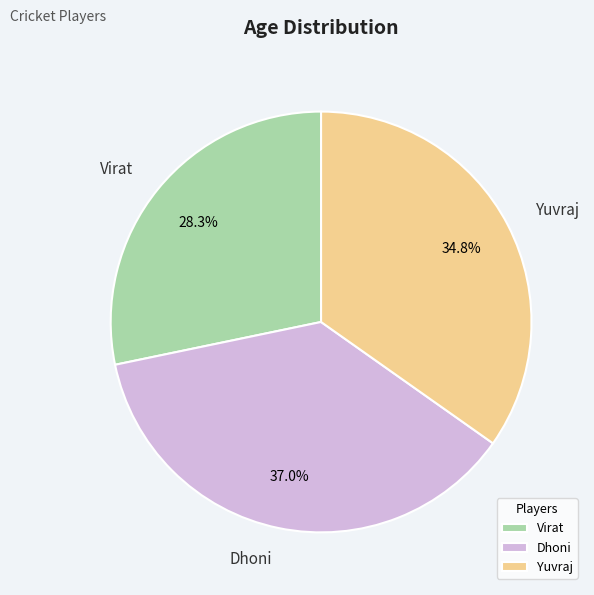

How many segments does this pie chart have?

3